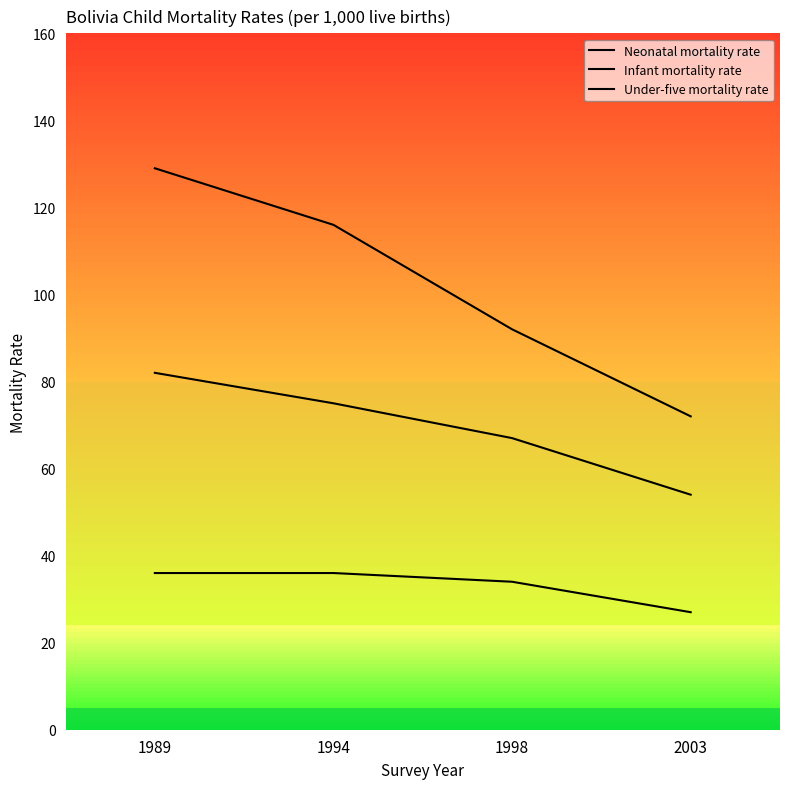

The Infant mortality rate series shows 13 at 2003. True or false?

False